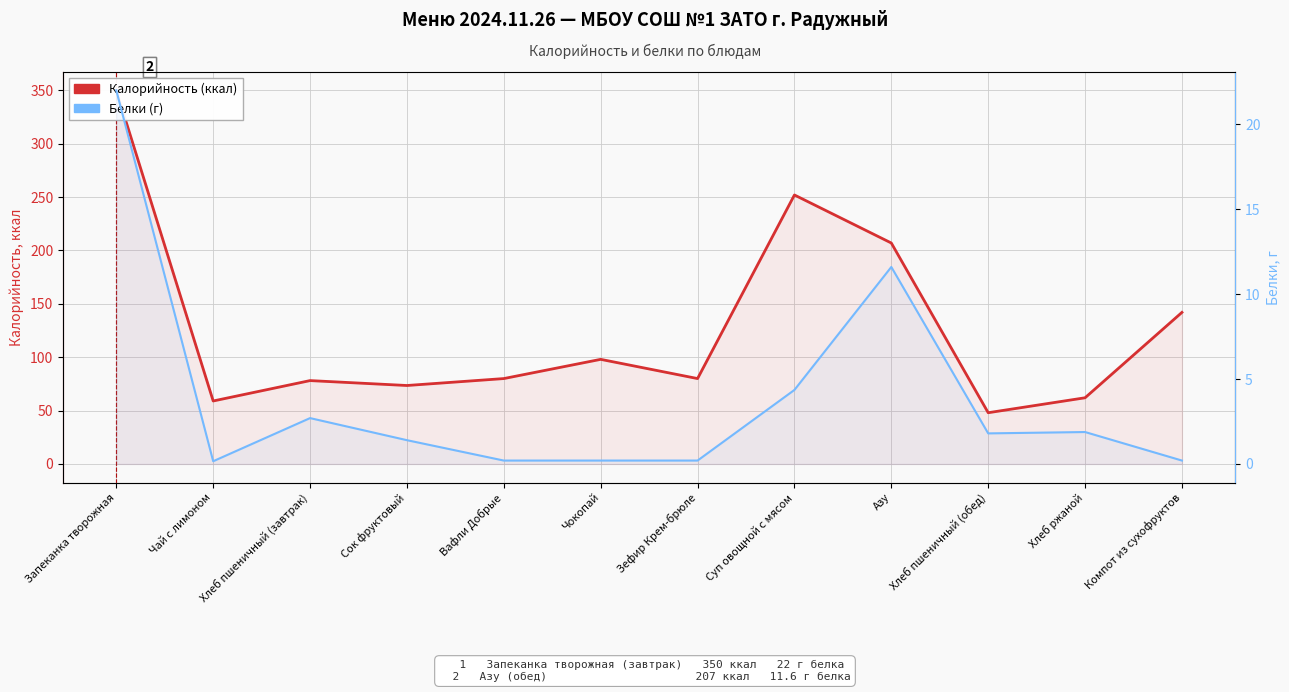

Does the chart have visible grid lines?

Yes